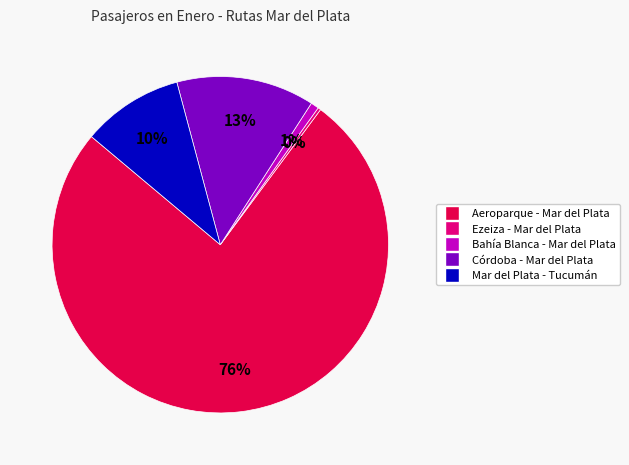

Is there any slice that represents more than half of the pie?

Yes